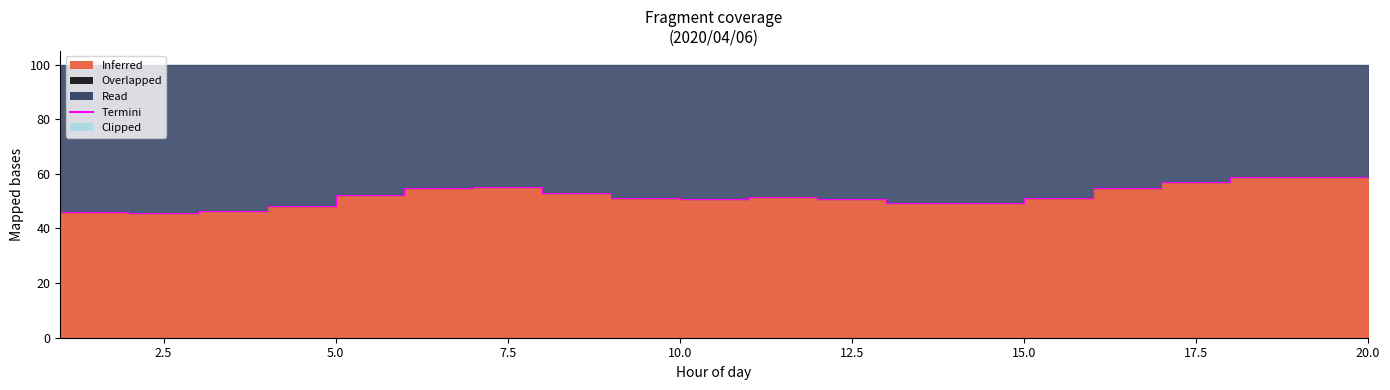

What is the smallest value displayed?

45.6